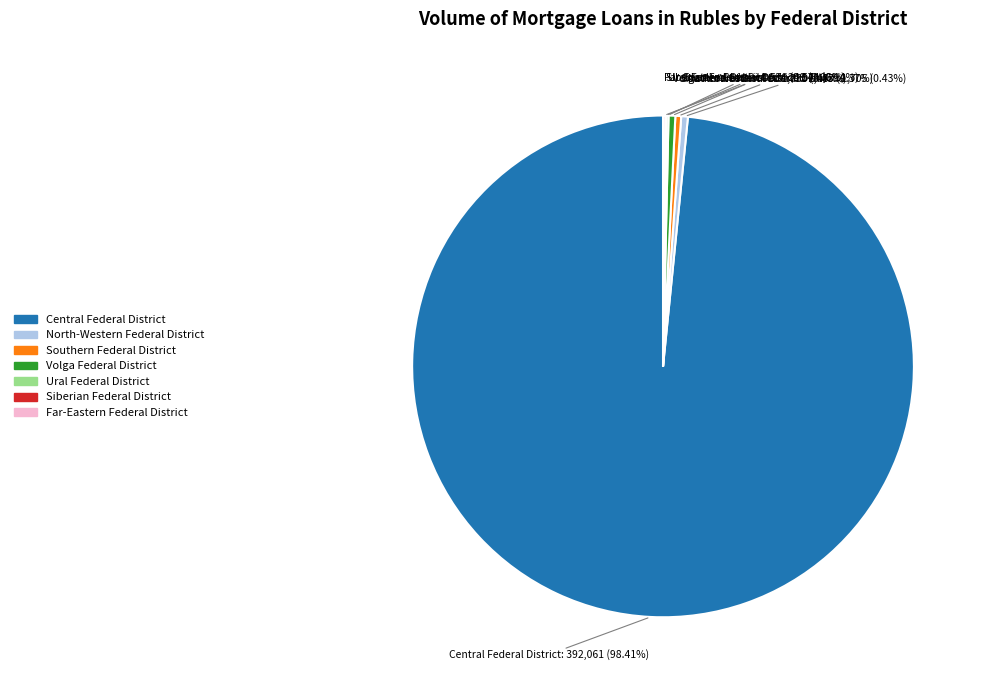

Is there a majority slice in this chart?

Yes